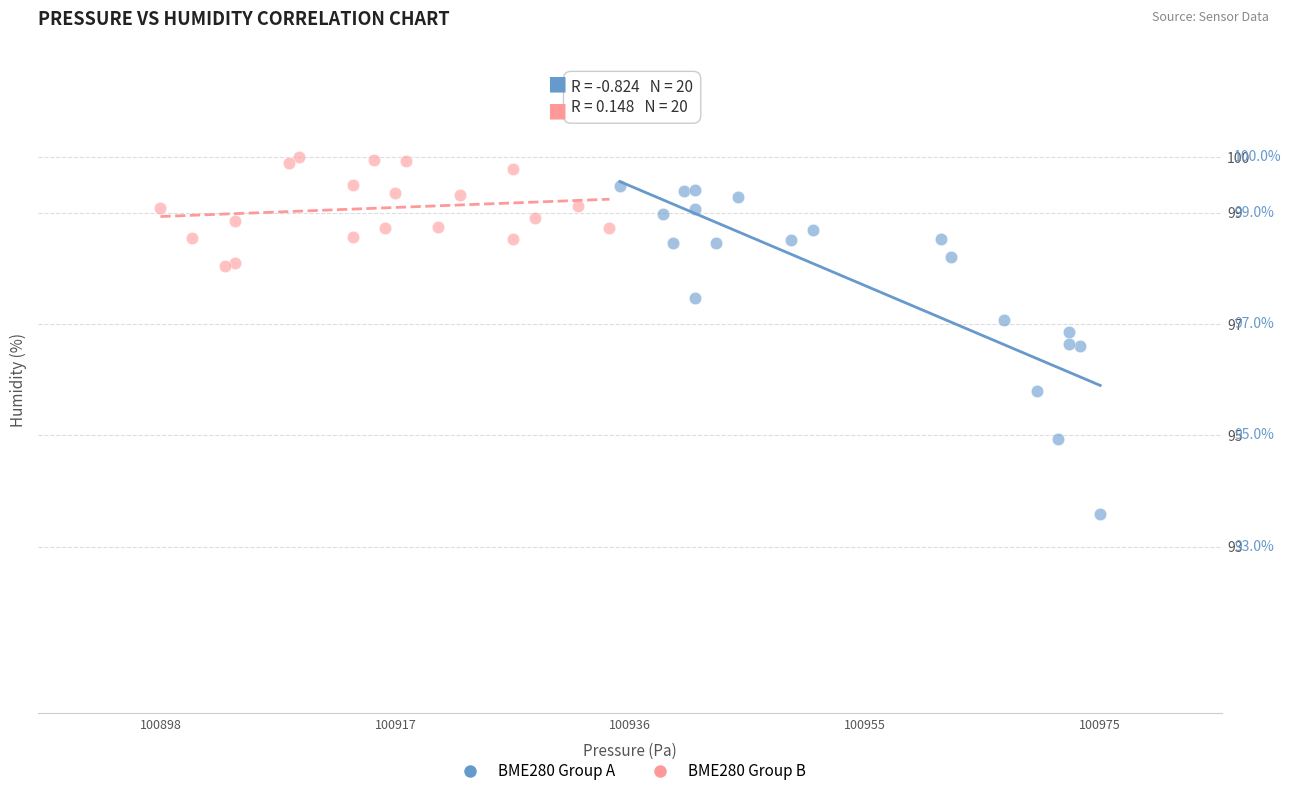

Which series contains the highest Y value?

BME280 Group B